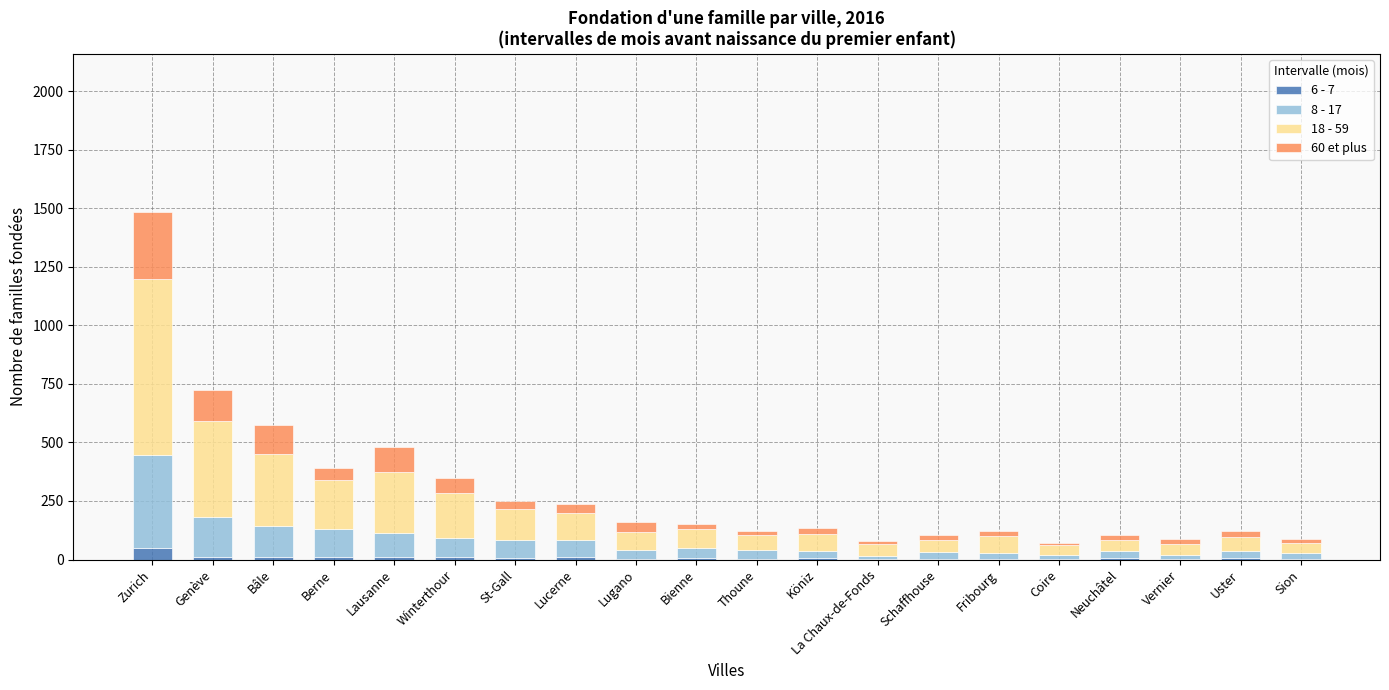

At which category is the sum across all series the highest?

Zurich